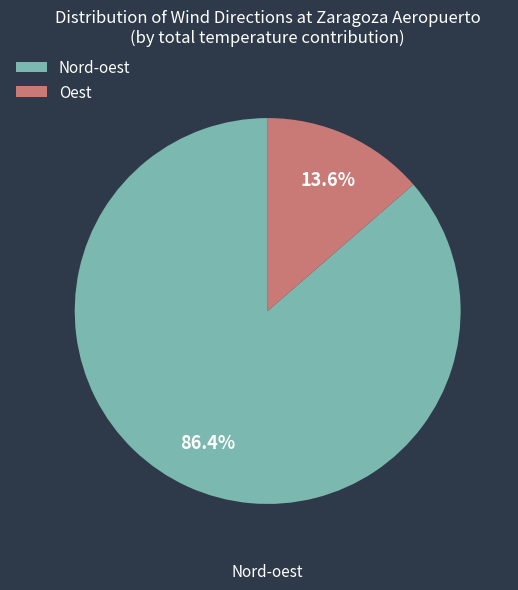

To the nearest percent, what is the difference between the largest and smallest slice percentages?

73%